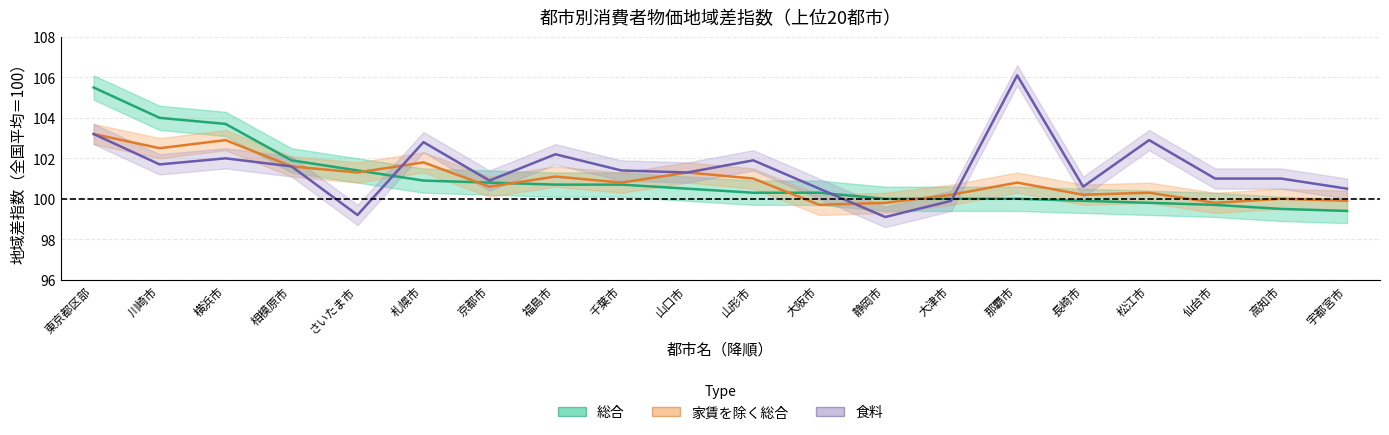

Between which two adjacent categories do 食料 and 総合 first intersect?

さいたま市 and 札幌市